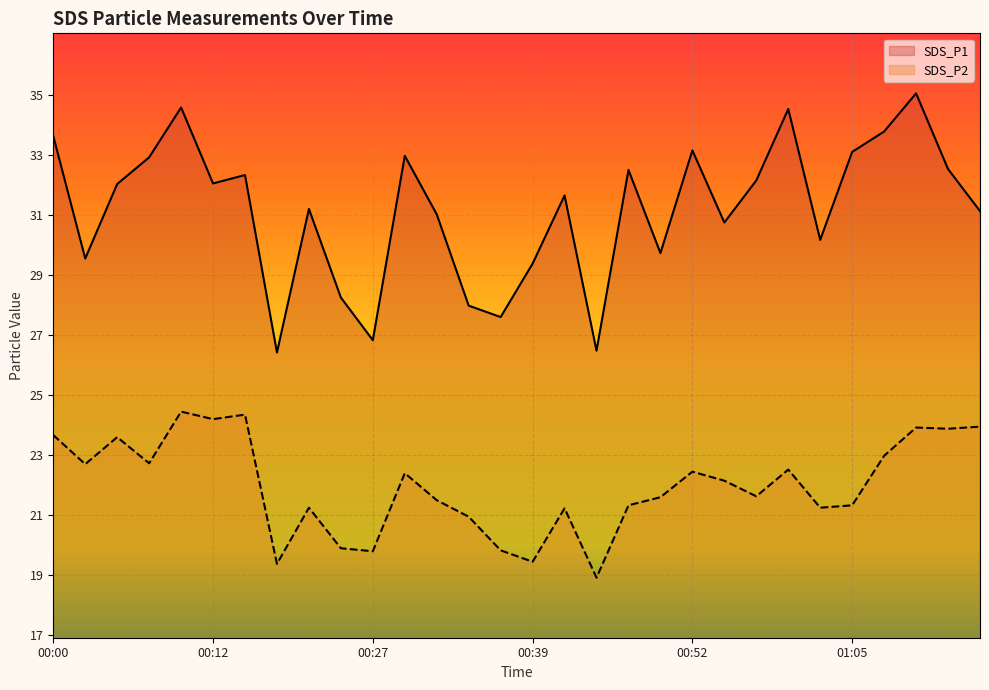

Rank the series by their maximum value, from lowest to highest.

SDS_P2 line, SDS_P1 line